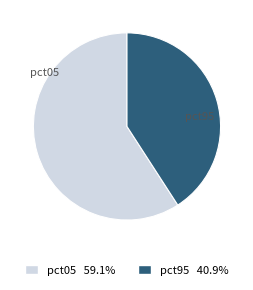

Which has a higher value, pct05 or pct95?

pct05